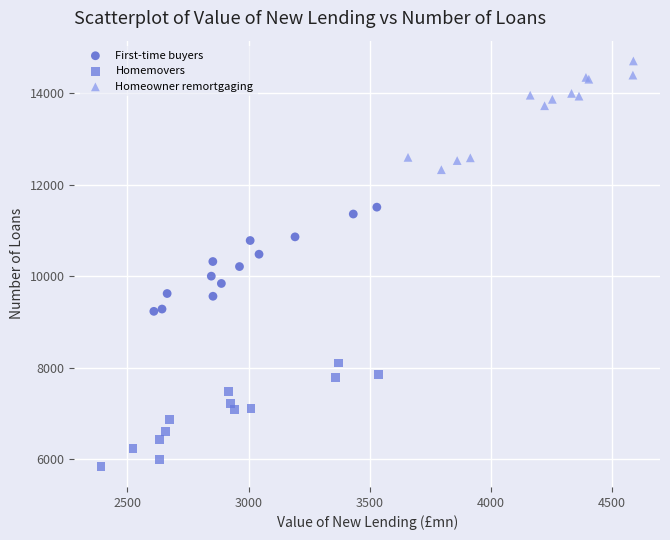

Which series contains the lowest Y value?

Homemovers